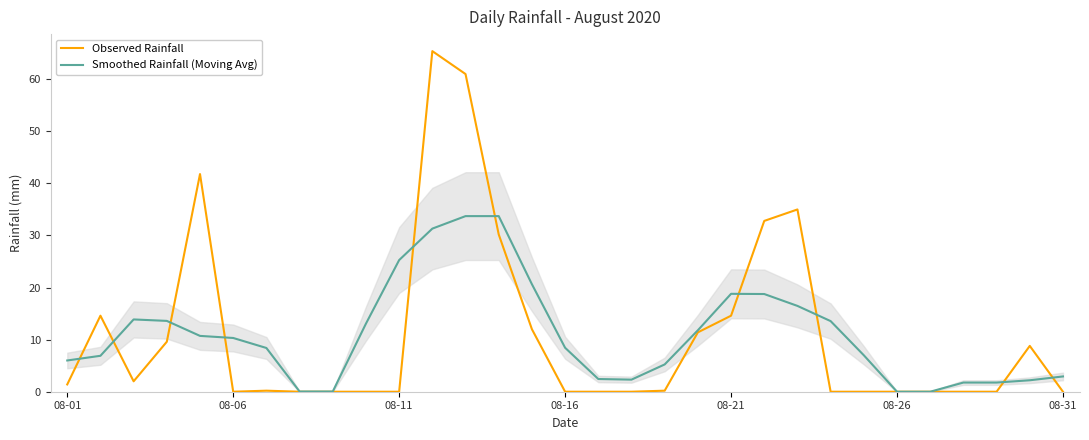

Is it true that Observed Rainfall equals -23.5 at 27?

False